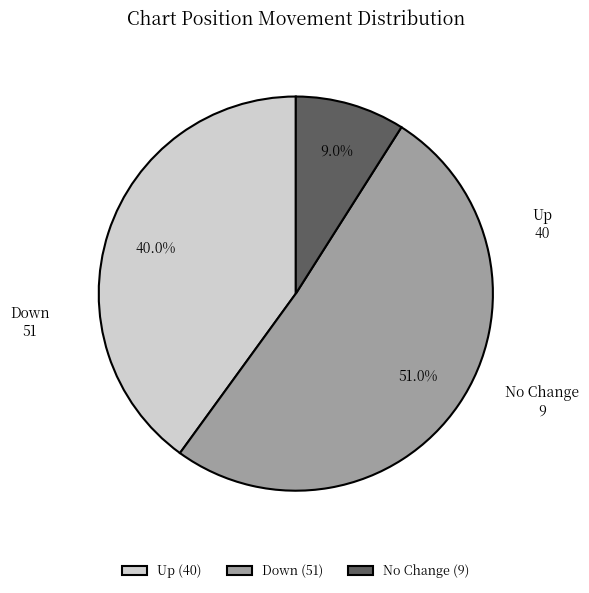

Which has a higher value, No Change (9) or Down (51)?

Down (51)